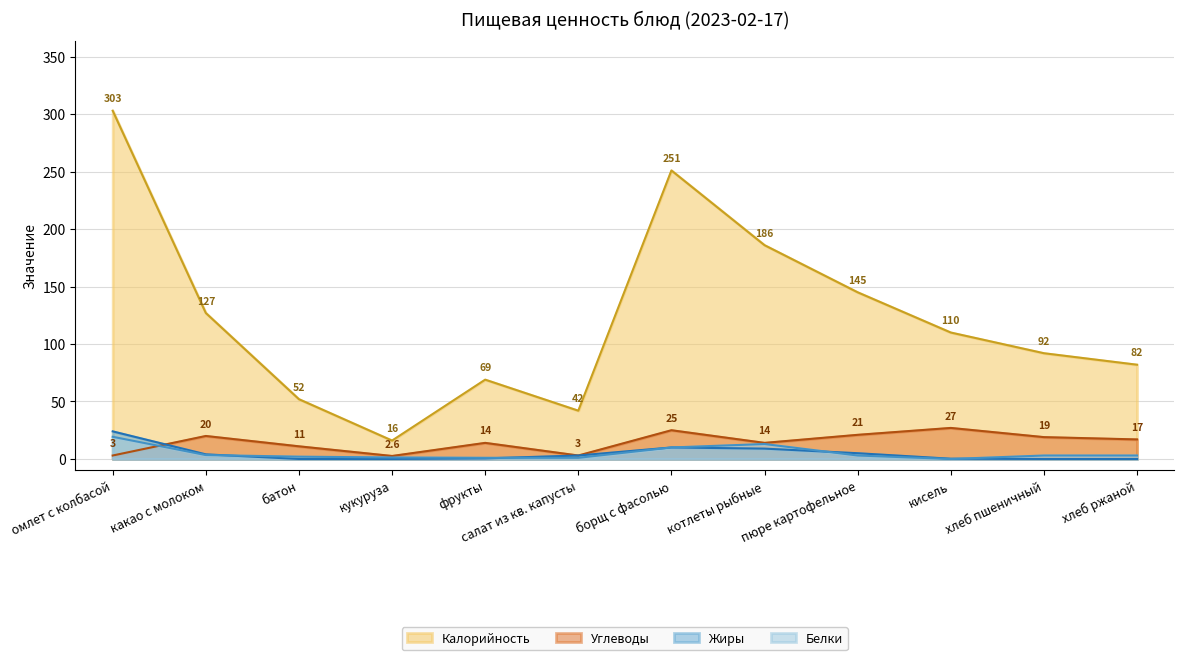

Rank the categories by Жиры value from highest to lowest.

омлет с колбасой, борщ с фасолью, котлеты рыбные, пюре картофельное, какао с молоком, салат из кв. капусты, фрукты, кисель, батон, кукуруза, хлеб пшеничный, хлеб ржаной